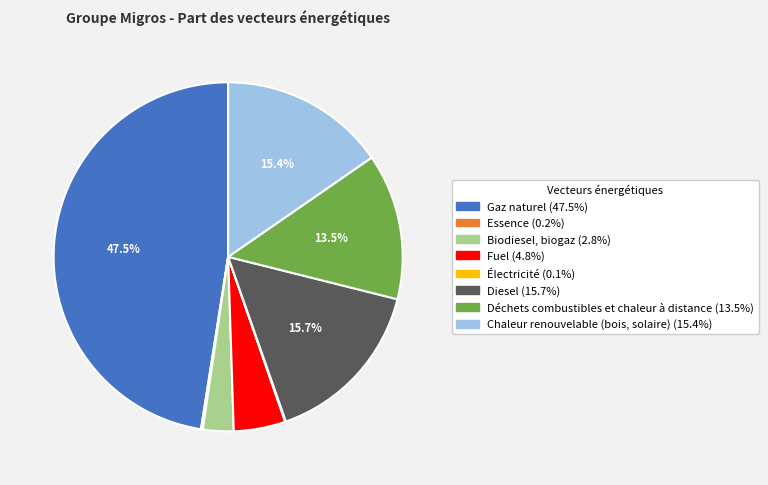

Is the sum of Déchets combustibles et chaleur à distance and Diesel greater than half?

No